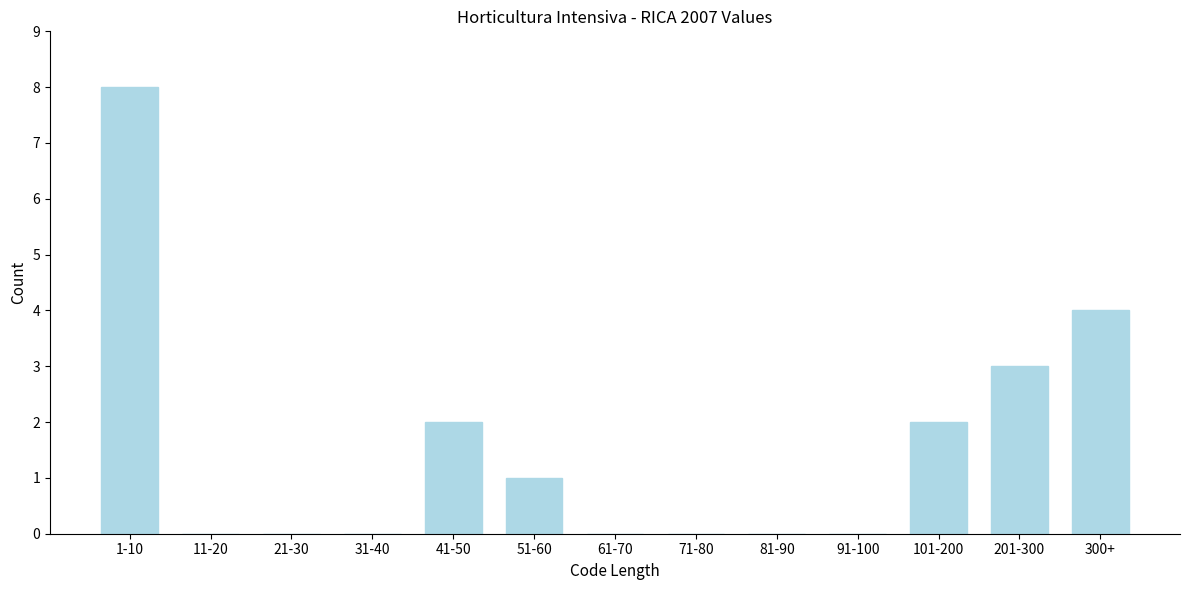

Reading right to left, transcribe all the data shown in this chart.

300+=4	201-300=3	101-200=2	91-100=0	81-90=0	71-80=0	61-70=0	51-60=1	41-50=2	31-40=0	21-30=0	11-20=0	1-10=8